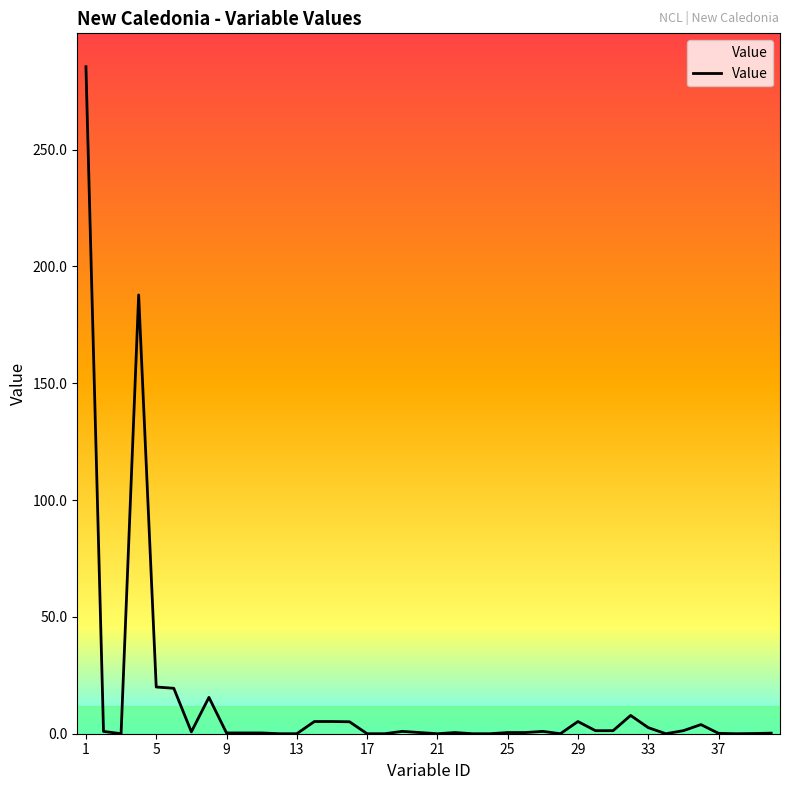

What is the maximum value shown in the chart?

285.5